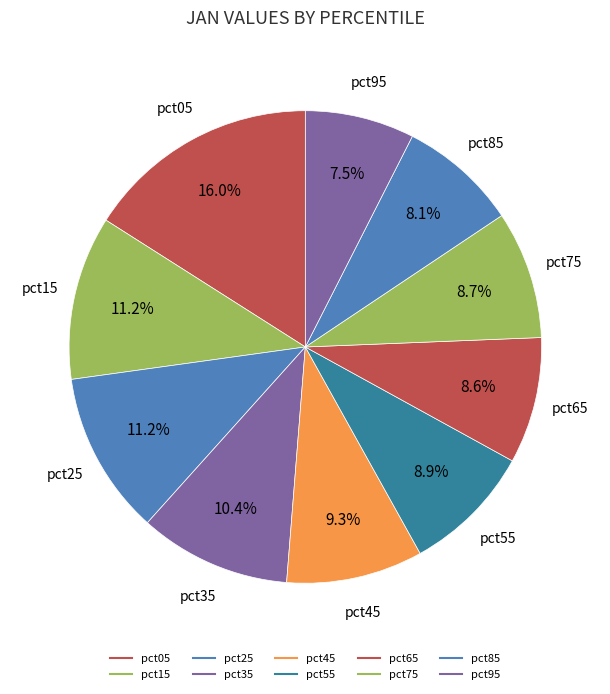

How many slices are in this pie chart?

10